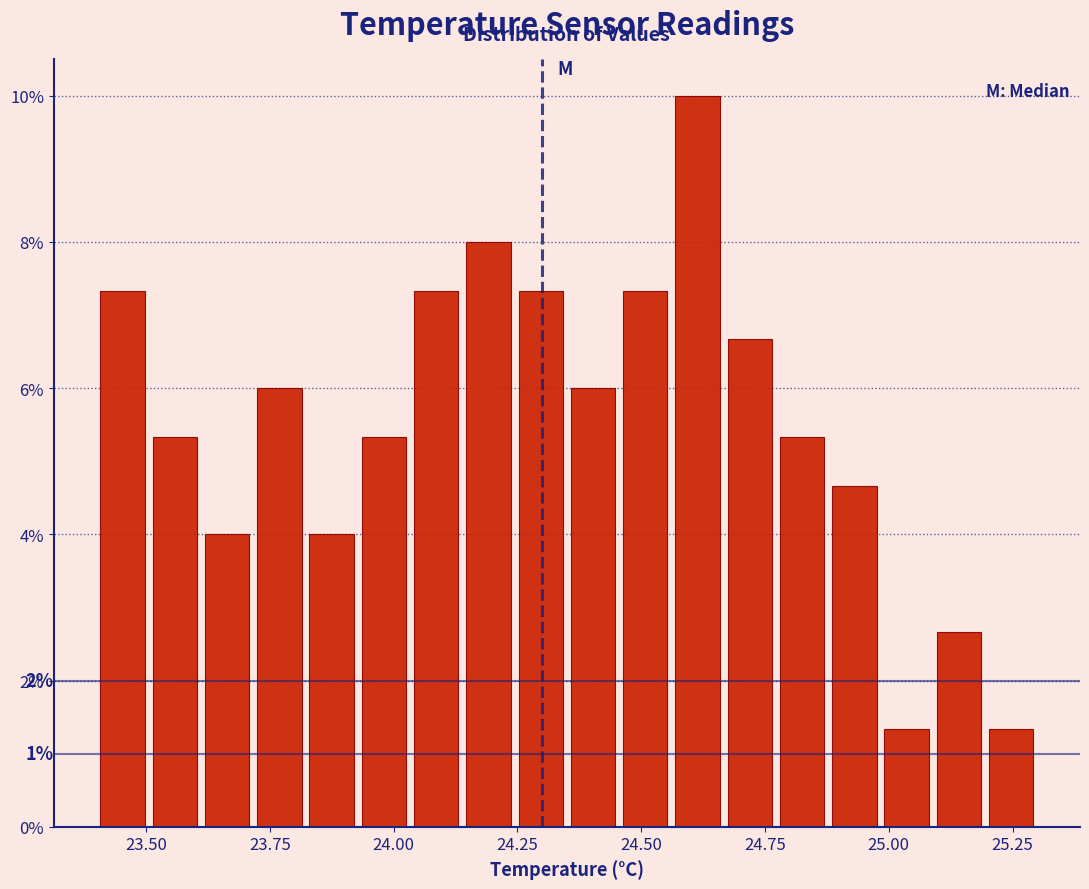

Read against the x-axis, roughly where is the centre of the tallest bar?

24.60